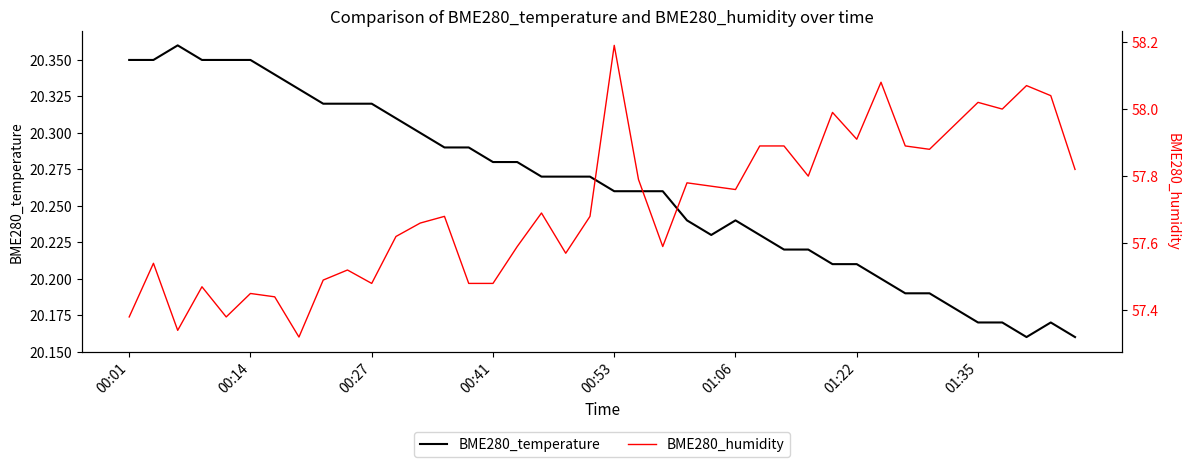

What is the approximate value of BME280_humidity at 16?

57.6